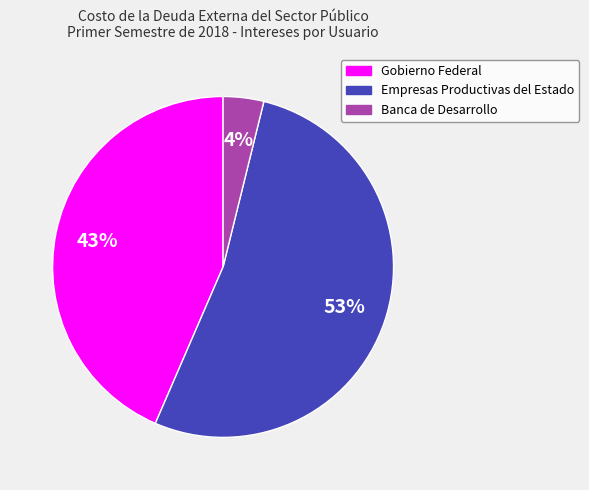

Approximately how many times larger is the value at Gobierno Federal compared to Empresas Productivas del Estado?

0.8